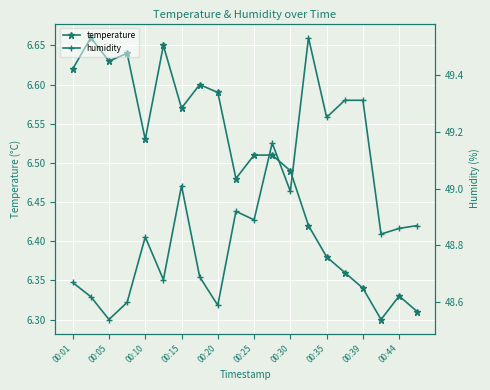

Rank the series by their maximum value, from lowest to highest.

temperature, humidity